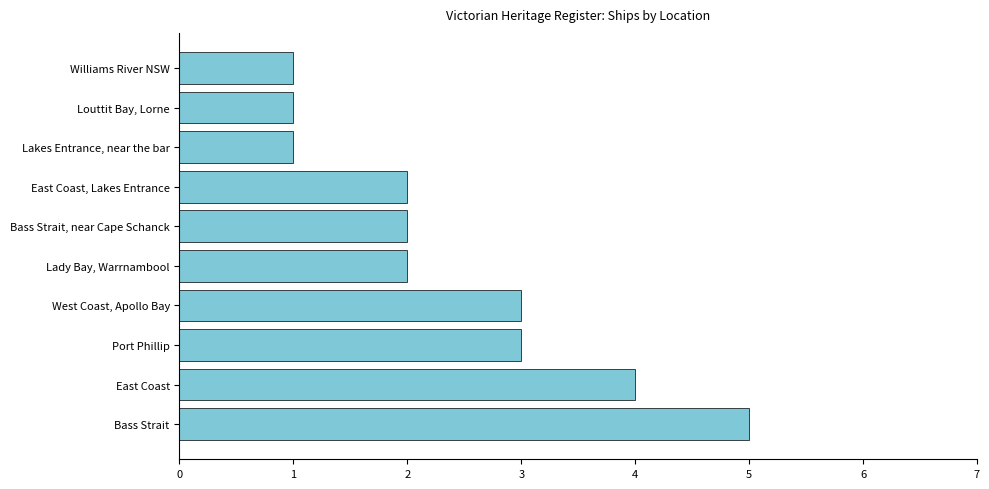

The chart shows a value of 3 at Lady Bay, Warrnambool. True or false?

False